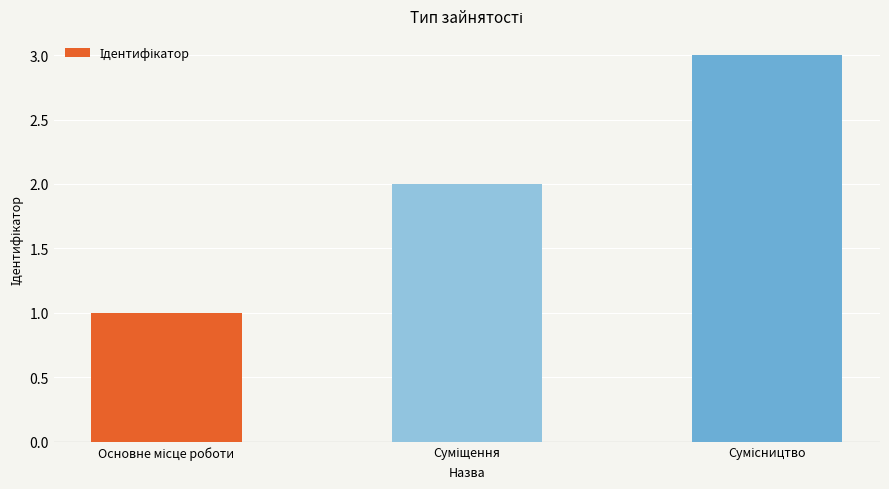

What is the sum of all values?

6